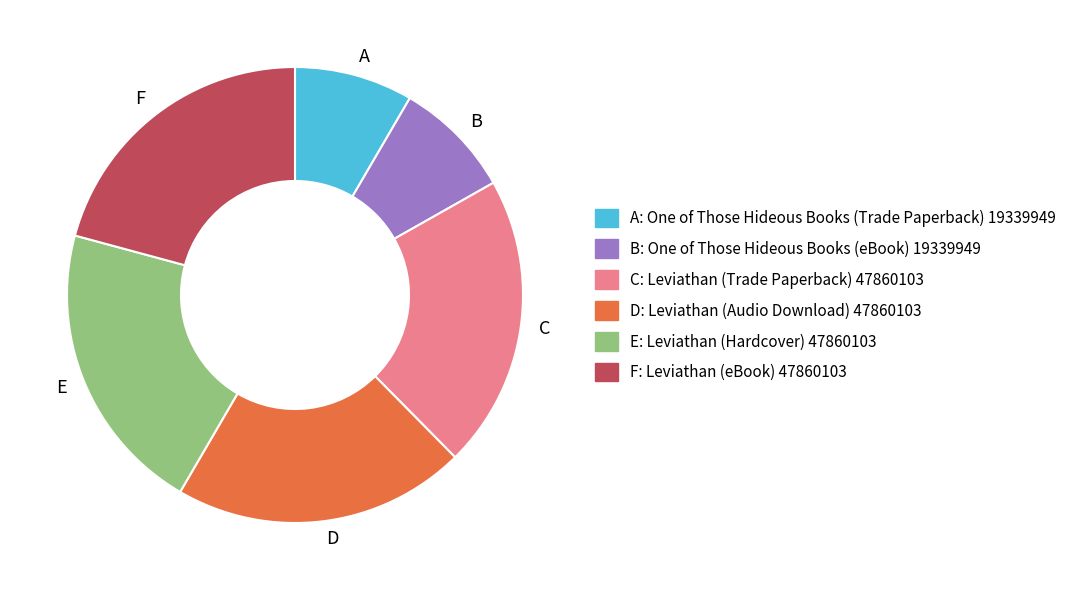

Does any single category account for the majority?

No